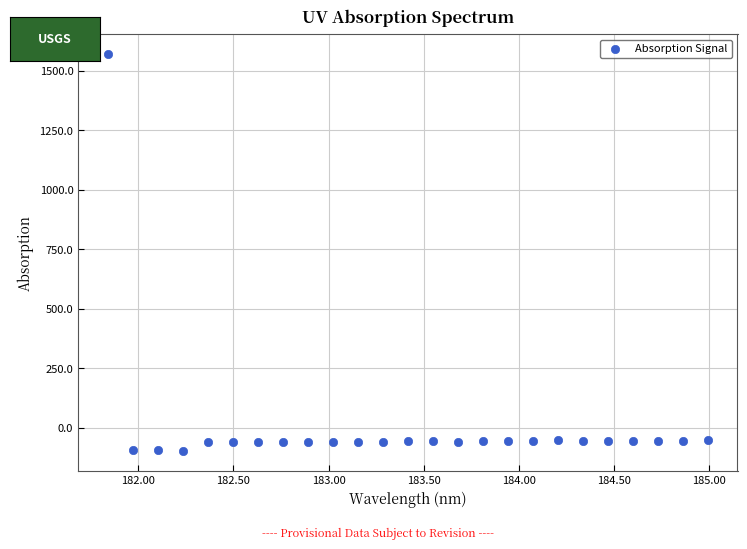

What is the range of X values (max minus min)?

3.1